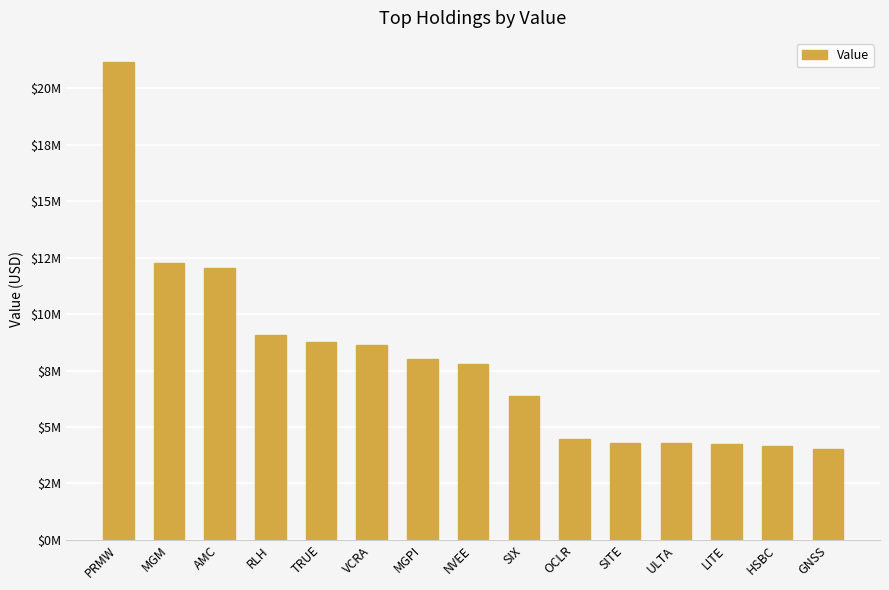

What is the change in value from AMC to TRUE?

-3293000